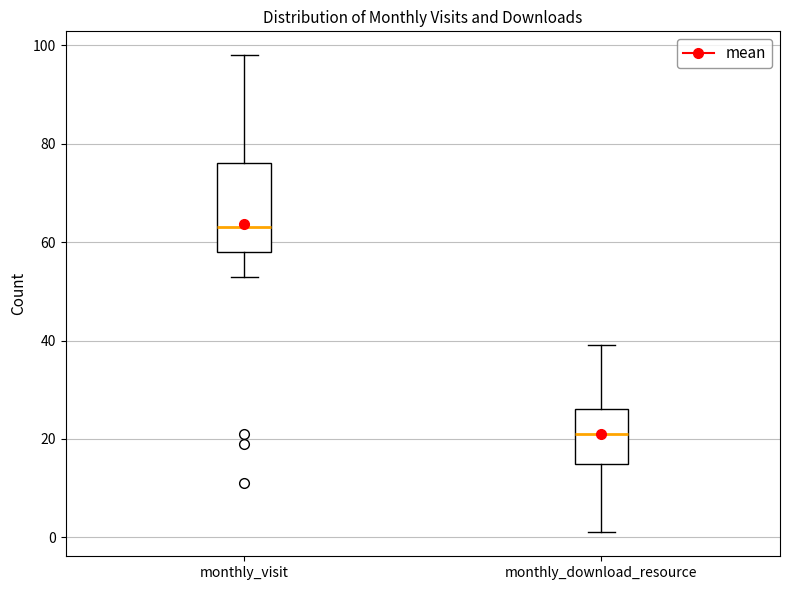

Which box's median line is the highest?

monthly_visit